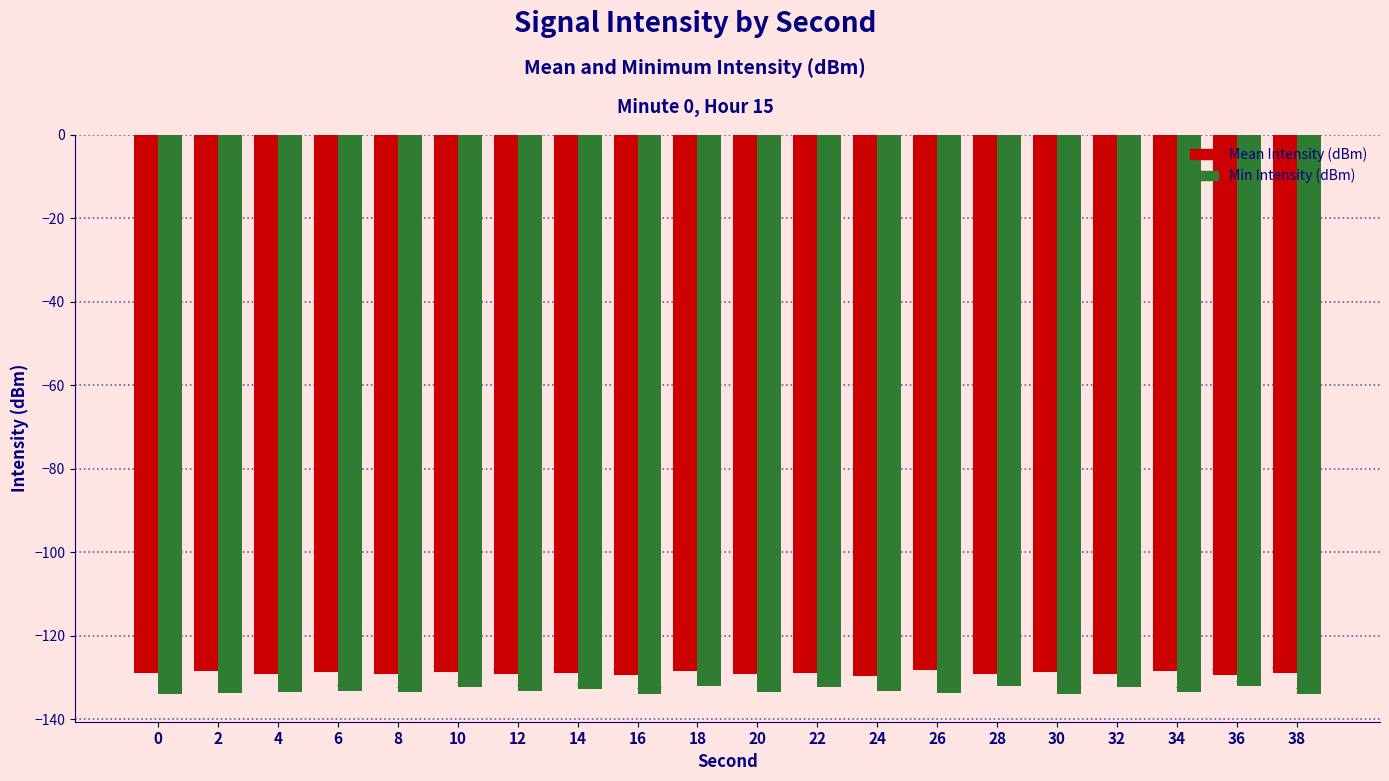

Which series changed the most between 26 and 32?

Min Intensity (dBm)